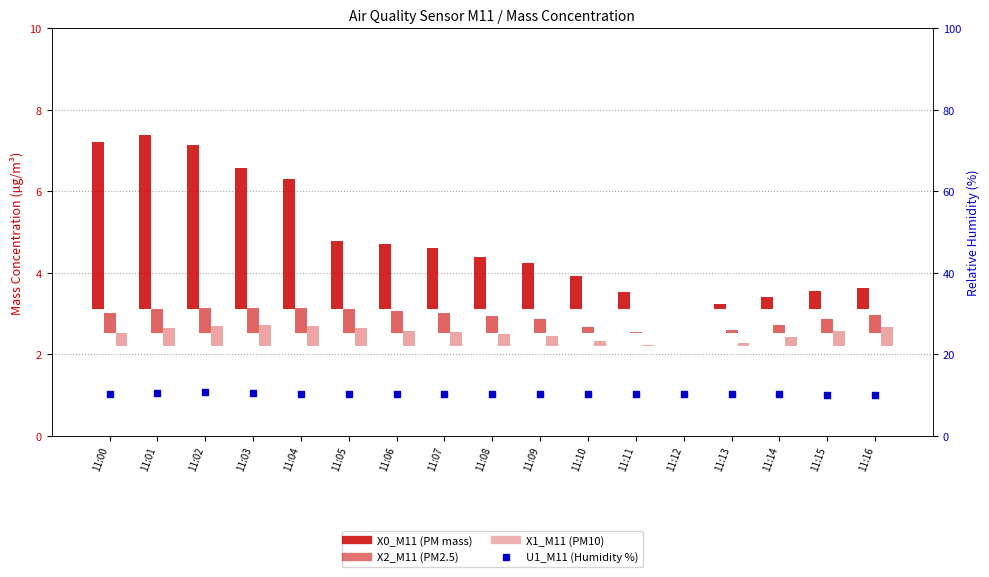

Which series reaches the maximum Y coordinate?

U1_M11 (Humidity %)